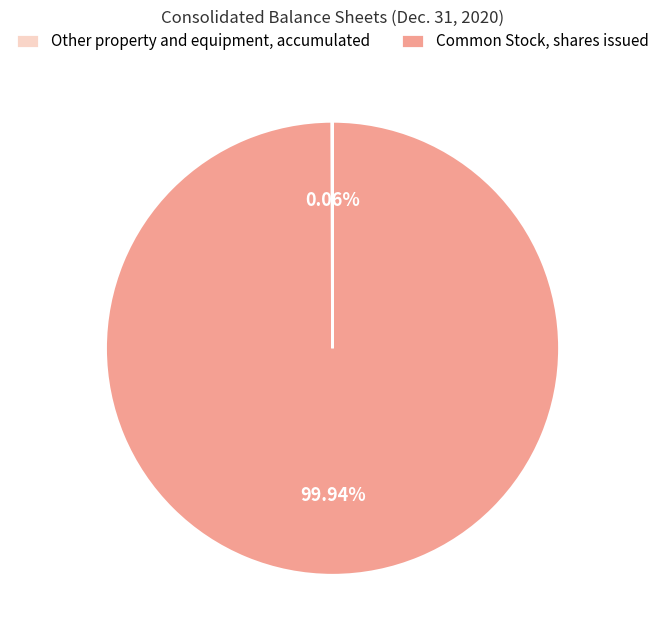

What is the majority slice?

Common Stock, shares issued